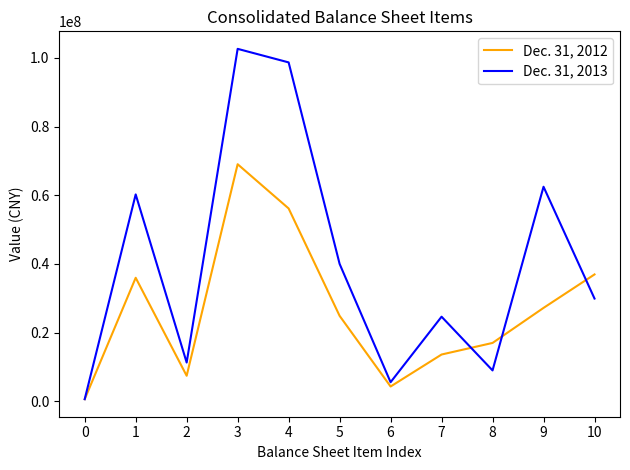

At which label is Dec. 31, 2012 closest to 34805898?

1